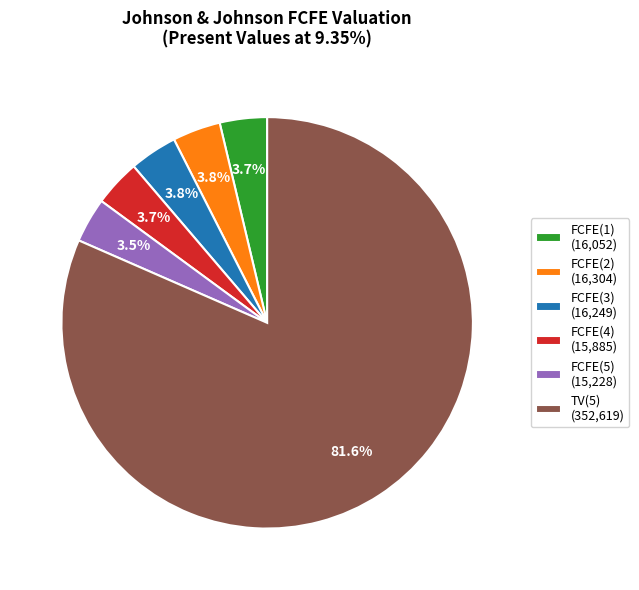

What is the ratio of the value at FCFE(5) (15,228) to the value at FCFE(1) (16,052)?

0.9